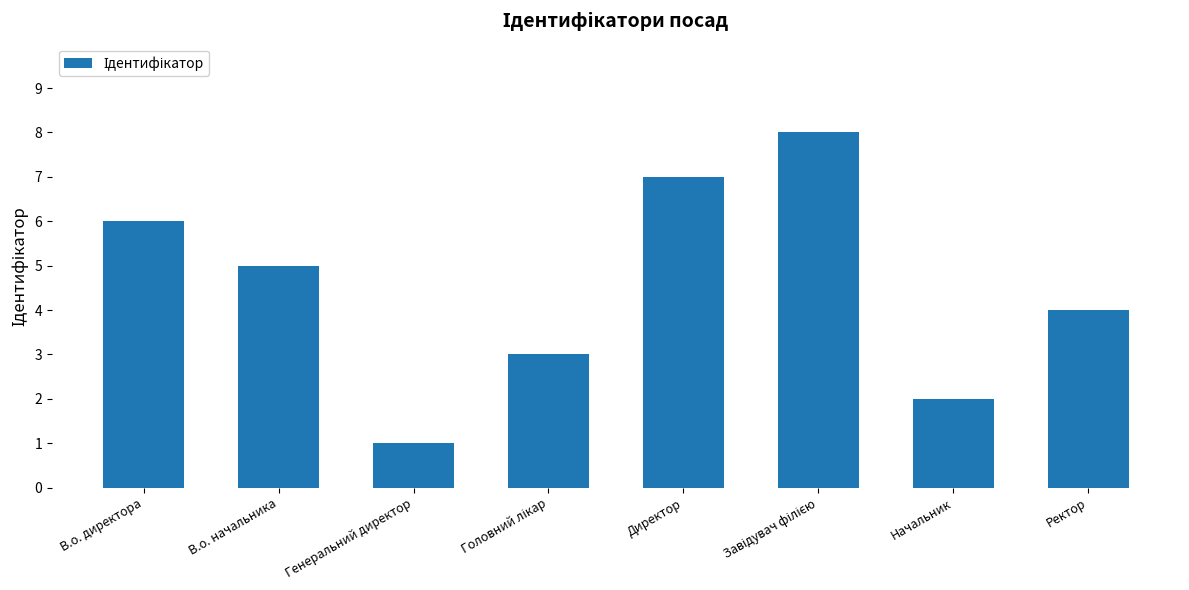

How many bars are there in total?

8